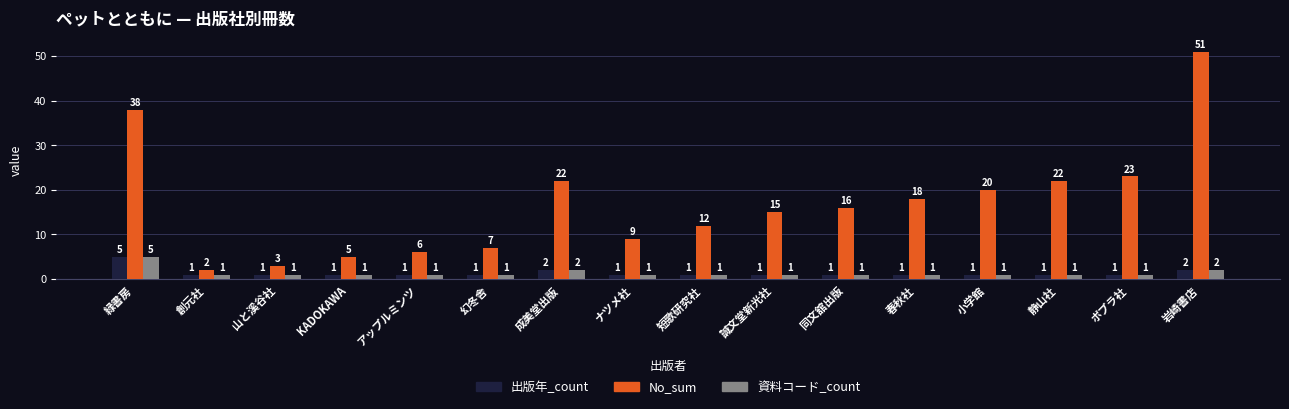

What is the label of the 4th bar from the left?

KADOKAWA